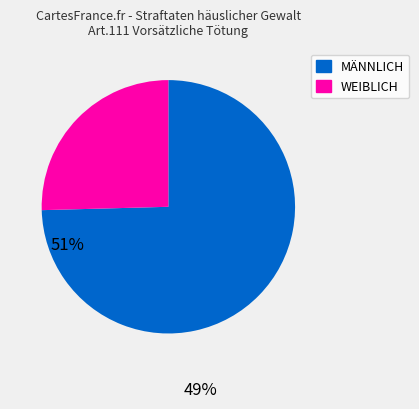

The WEIBLICH slice represents 25% of the pie. True or false?

True